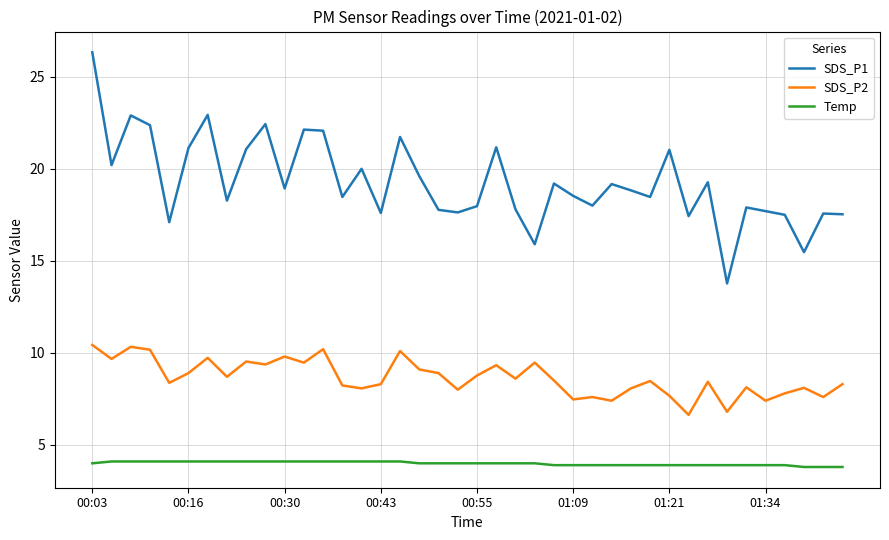

List the series in order of their overall mean, lowest first.

Temp, SDS_P2, SDS_P1